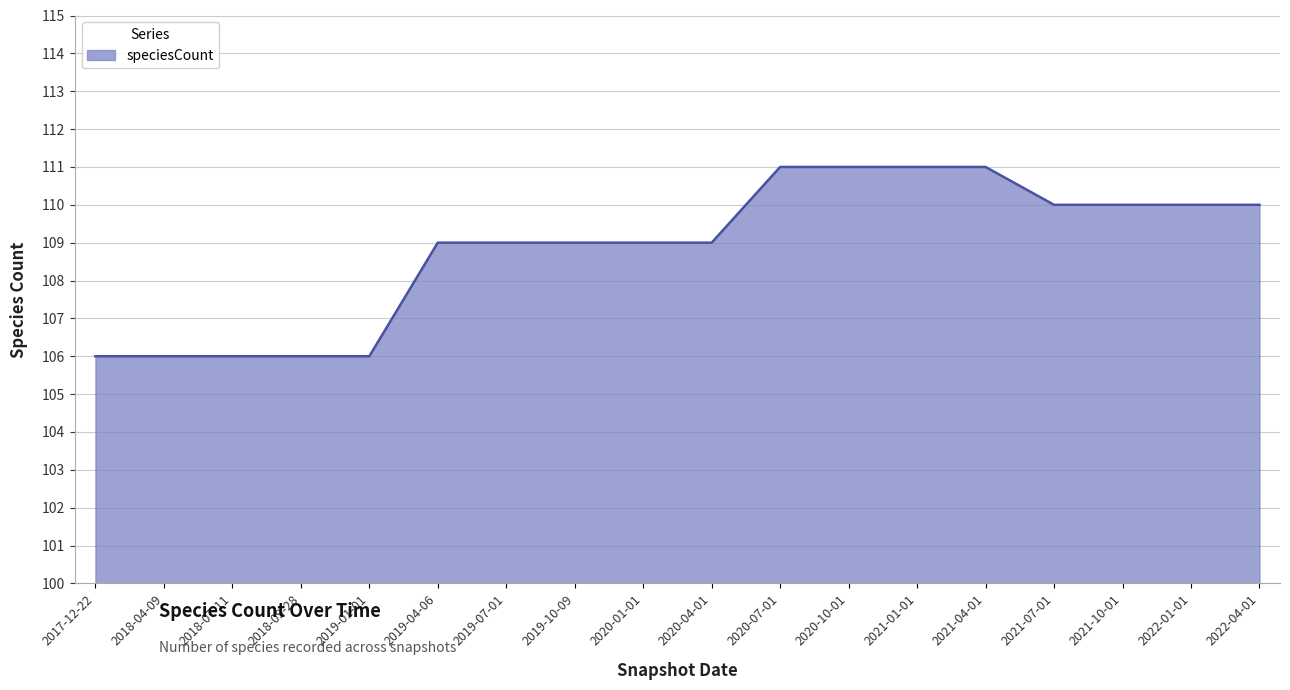

What is the change in value from 2019-04-06 to 2022-01-01?

+1